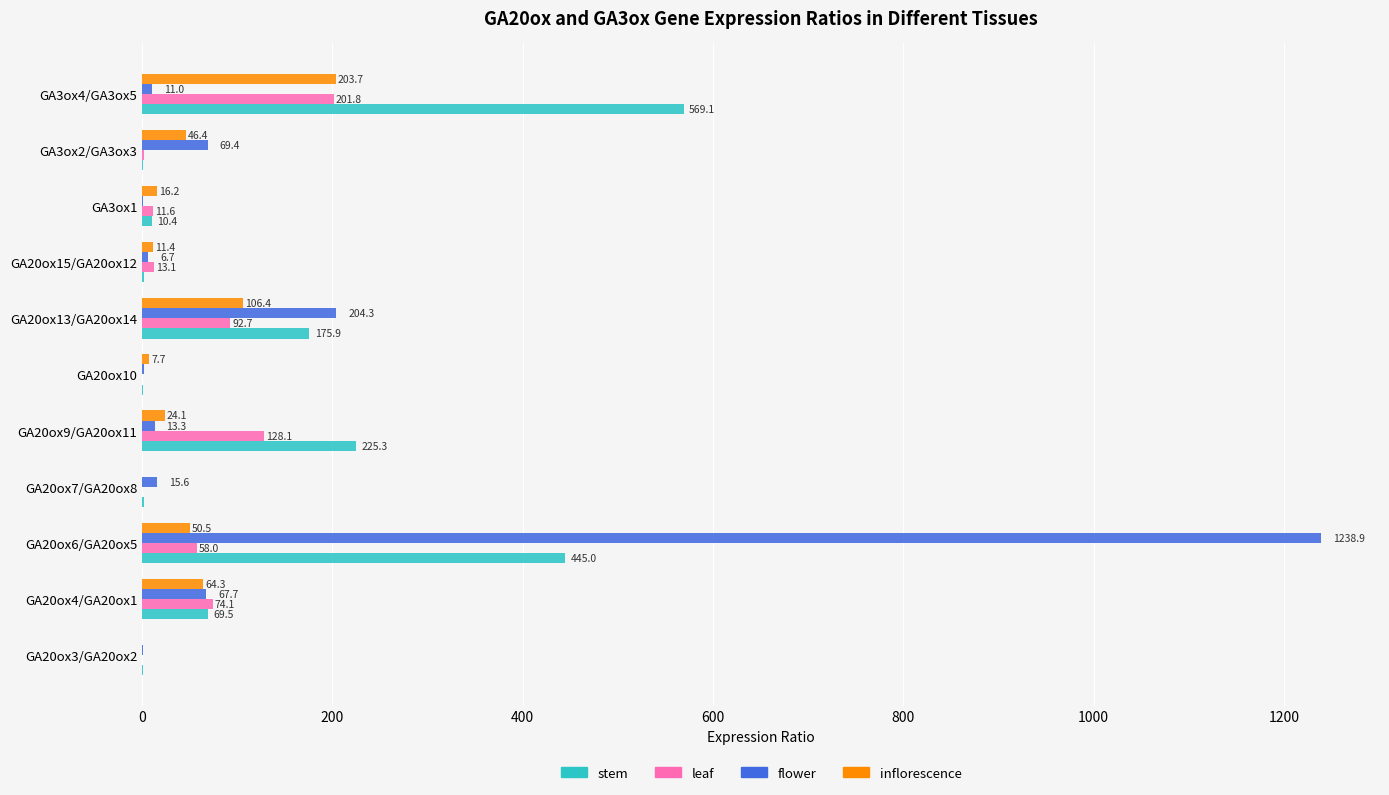

True or false: inflorescence has a value of 203.7 at GA3ox4/GA3ox5.

True